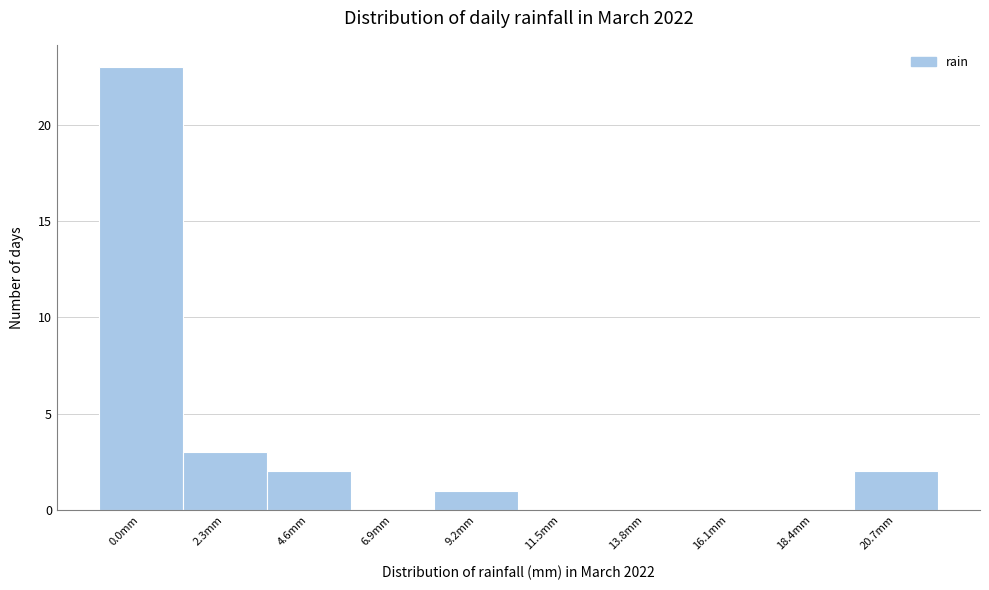

Reading left to right, transcribe all the data shown in this chart.

0.0mm=23	2.3mm=3	4.6mm=2	6.9mm=0	9.2mm=1	11.5mm=0	13.8mm=0	16.1mm=0	18.4mm=0	20.7mm=2